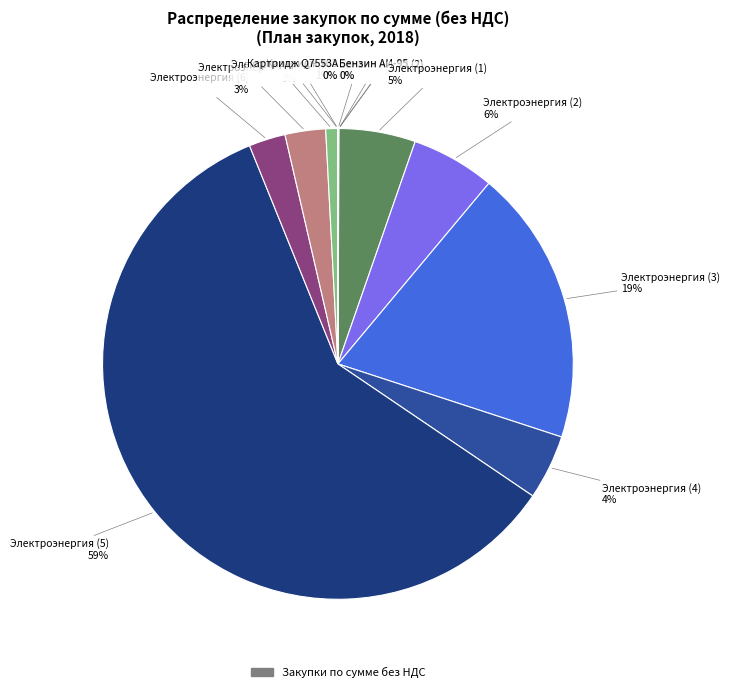

Rank the categories by value from highest to lowest.

Электроэнергия (5), Электроэнергия (3), Электроэнергия (2), Электроэнергия (1), Электроэнергия (4), Электроэнергия (7), Электроэнергия (6), Электроэнергия (8), Бензин АИ-92 (1), Бумага, Бензин АИ-92 (2), Картридж 703, Картридж Q7553A, Бензин АИ-95